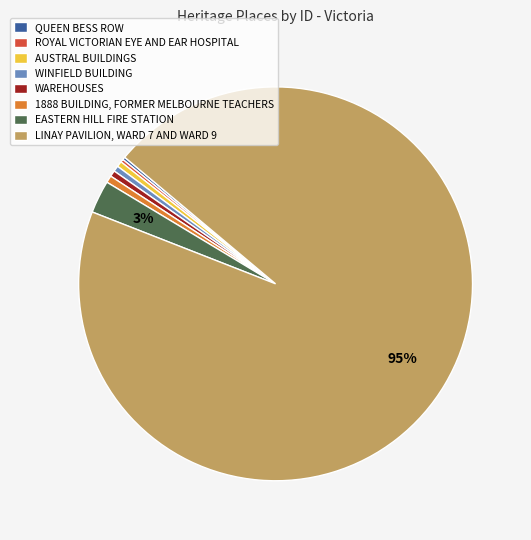

To the nearest percent, what portion does 1888 BUILDING, FORMER MELBOURNE TEACHERS represent?

1%